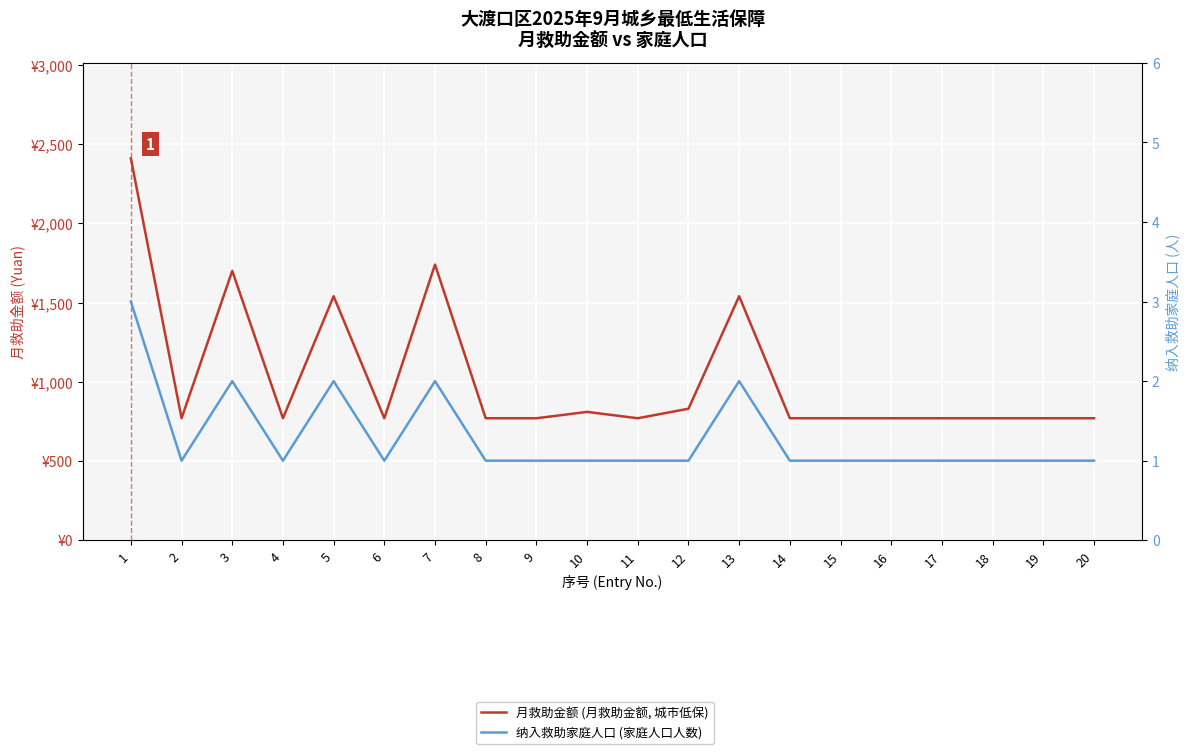

True or false: 月救助金额 (月救助金额, 城市低保) and 纳入救助家庭人口 (家庭人口人数) intersect in this chart.

False